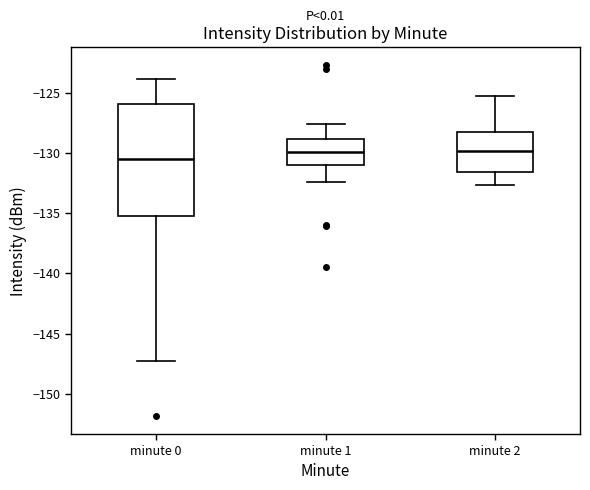

Reading left to right, read every box against the y-axis: the position of its median line, the range the box covers, and the ends of its whiskers. The values are not printed on the chart, so give them approximately, as read against the axis.

minute 0: median -130.5, box -135.0 to -126.0, whiskers -147.5 to -124.0
minute 1: median -130.0, box -131.0 to -129.0, whiskers -132.5 to -127.5
minute 2: median -130.0, box -131.5 to -128.0, whiskers -132.5 to -125.5